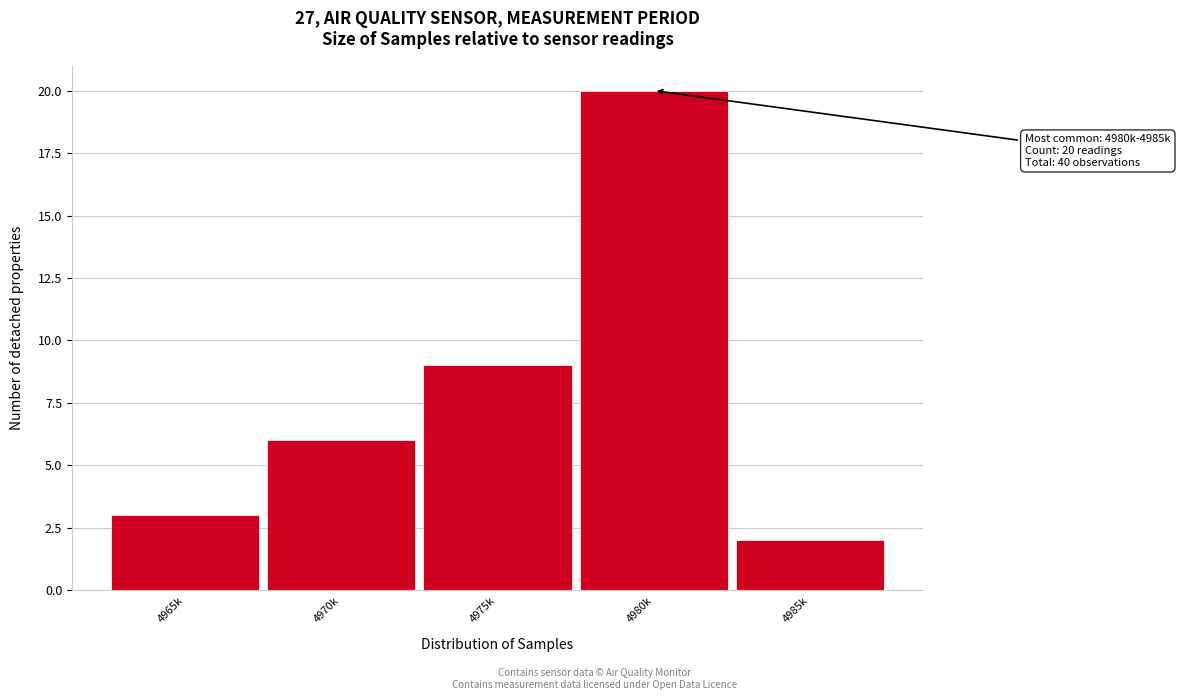

Reading right to left, transcribe all the data shown in this chart.

2	20	9	6	3